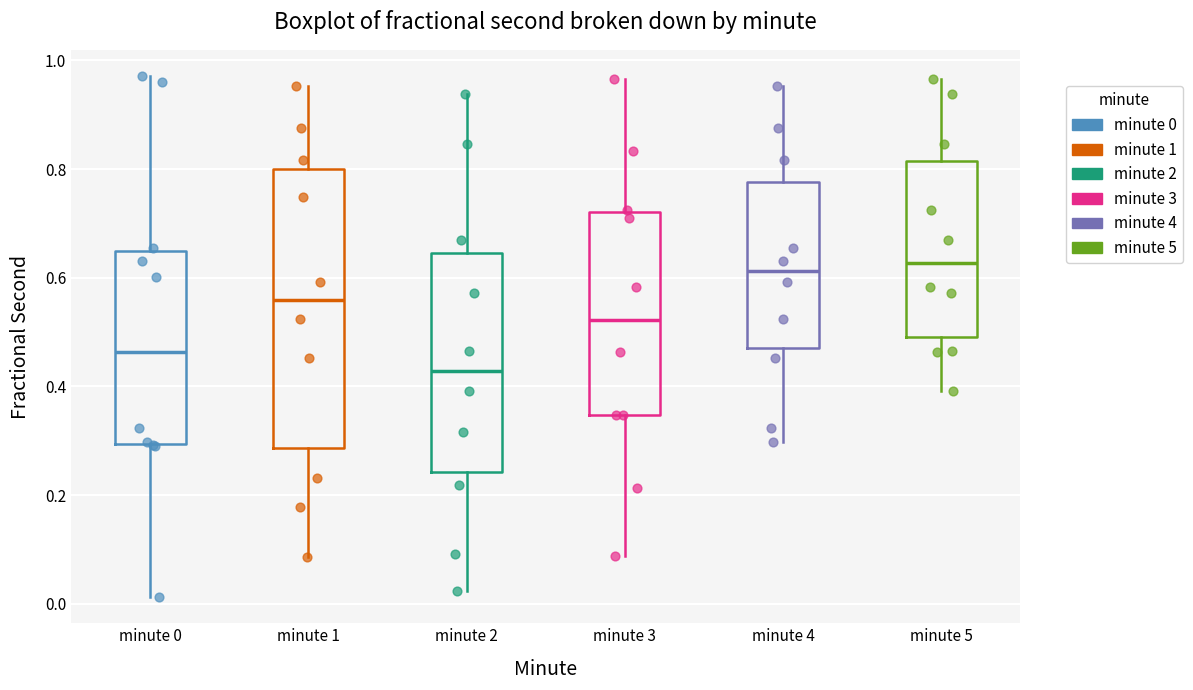

Which box has the lowest median line?

minute 2